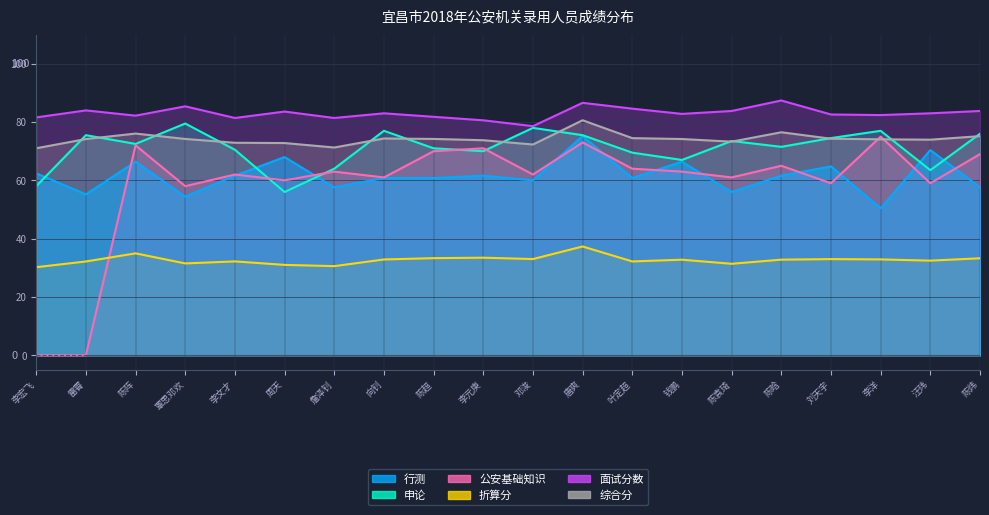

Reading right to left, what are all the values shown in this chart?

行测: 陈炜=57.6	汪玮=70.4	李洋=50.4	刘天宇=64.8	陈晗=61.6	陈袁琦=56.0	钱鹏=66.4	叶定超=60.8	唐爽=75.2	邓浚=60.0	李元庚=61.6	陈超=60.8	向钊=60.8	詹泽钊=57.6	周天=68.0	李文才=61.6	覃思邓欢=54.4	陈阵=66.4	雷霄=55.2	李宏飞=62.4
申论: 陈炜=76.0	汪玮=63.5	李洋=77.0	刘天宇=74.5	陈晗=71.5	陈袁琦=73.5	钱鹏=67.0	叶定超=69.5	唐爽=75.5	邓浚=78.0	李元庚=70.0	陈超=71.0	向钊=77.0	詹泽钊=64.0	周天=56.0	李文才=70.5	覃思邓欢=79.5	陈阵=72.5	雷霄=75.5	李宏飞=58.0
公安基础知识: 陈炜=69.0	汪玮=59.0	李洋=75.0	刘天宇=59.0	陈晗=65.0	陈袁琦=61.0	钱鹏=63.0	叶定超=64.0	唐爽=73.0	邓浚=62.0	李元庚=71.0	陈超=70.0	向钊=61.0	詹泽钊=63.0	周天=60.0	李文才=62.0	覃思邓欢=58.0	陈阵=72.0	雷霄=0.0	李宏飞=0.0
折算分: 陈炜=33.3	汪玮=32.5	李洋=32.9	刘天宇=33.0	陈晗=32.8	陈袁琦=31.4	钱鹏=32.8	叶定超=32.2	唐爽=37.3	邓浚=33.0	李元庚=33.5	陈超=33.3	向钊=32.9	詹泽钊=30.6	周天=31.0	李文才=32.2	覃思邓欢=31.5	陈阵=35.0	雷霄=32.2	李宏飞=30.2
面试分数: 陈炜=83.8	汪玮=83.0	李洋=82.4	刘天宇=82.6	陈晗=87.4	陈袁琦=83.8	钱鹏=82.8	叶定超=84.6	唐爽=86.6	邓浚=78.6	李元庚=80.6	陈超=81.8	向钊=83.0	詹泽钊=81.4	周天=83.6	李文才=81.4	覃思邓欢=85.4	陈阵=82.2	雷霄=84.0	李宏飞=81.6
综合分: 陈炜=75.2	汪玮=74.0	李洋=74.1	刘天宇=74.3	陈晗=76.5	陈袁琦=73.3	钱鹏=74.2	叶定超=74.5	唐爽=80.6	邓浚=72.3	李元庚=73.8	陈超=74.2	向钊=74.4	詹泽钊=71.3	周天=72.8	李文才=72.9	覃思邓欢=74.2	陈阵=76.1	雷霄=74.2	李宏飞=71.0